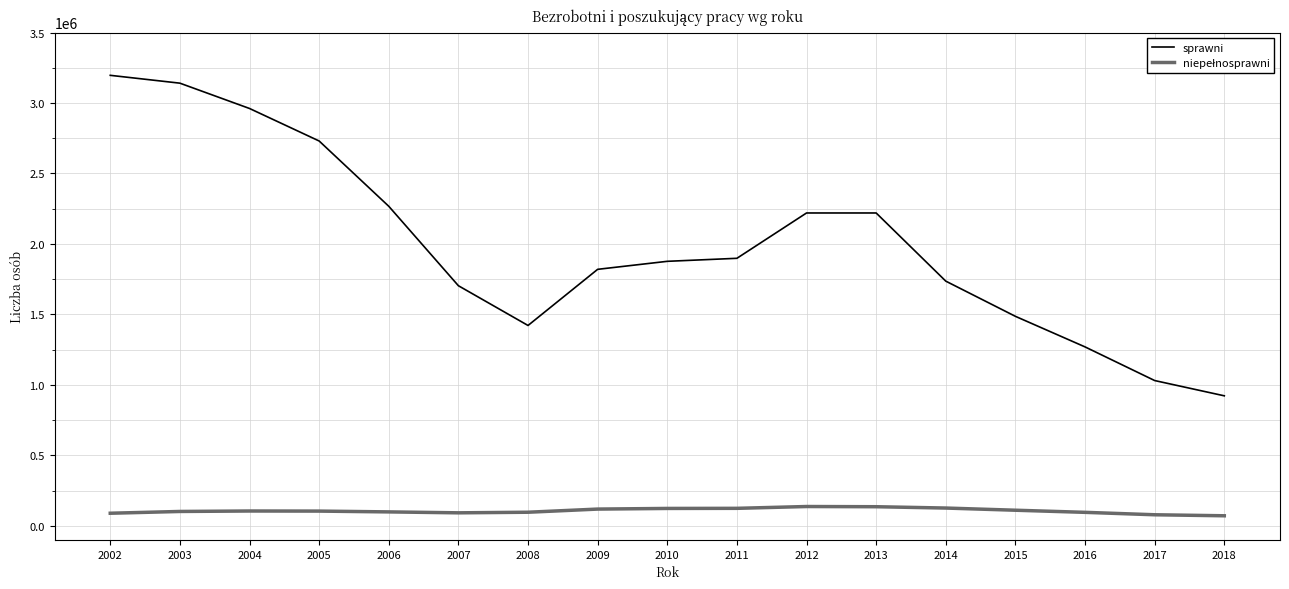

Which series has the widest spread of values?

sprawni